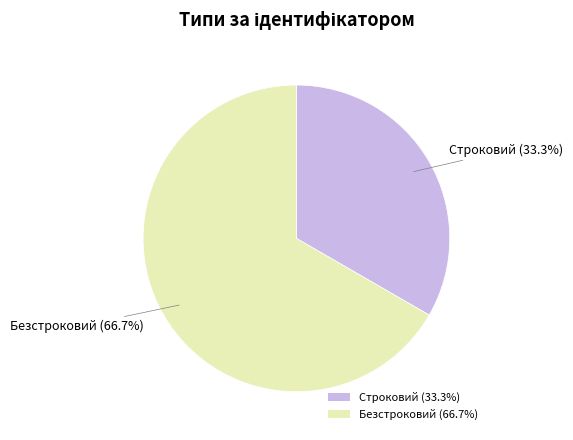

What is the ratio of the value at Строковий (33.3%) to the value at Безстроковий (66.7%)?

0.5